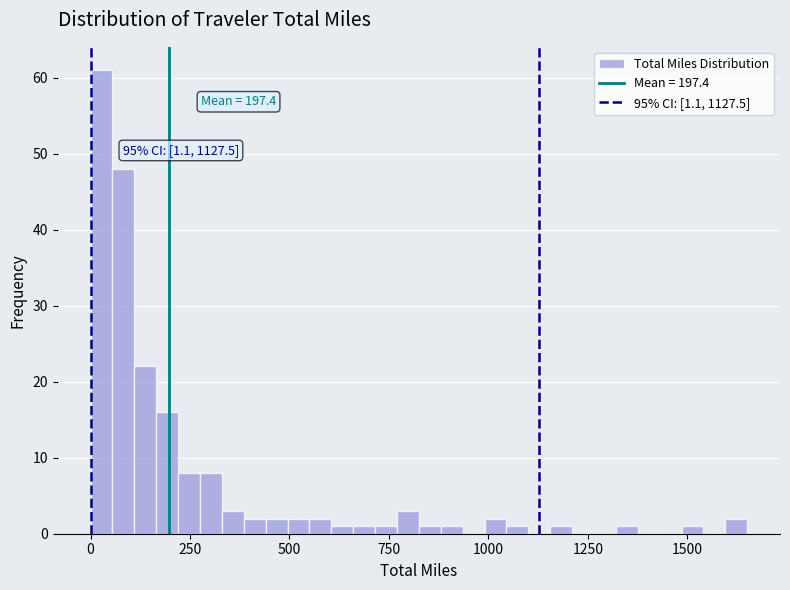

Around what value on the x-axis is the tallest bar? Give the approximate position of its centre, as read against the axis.

50